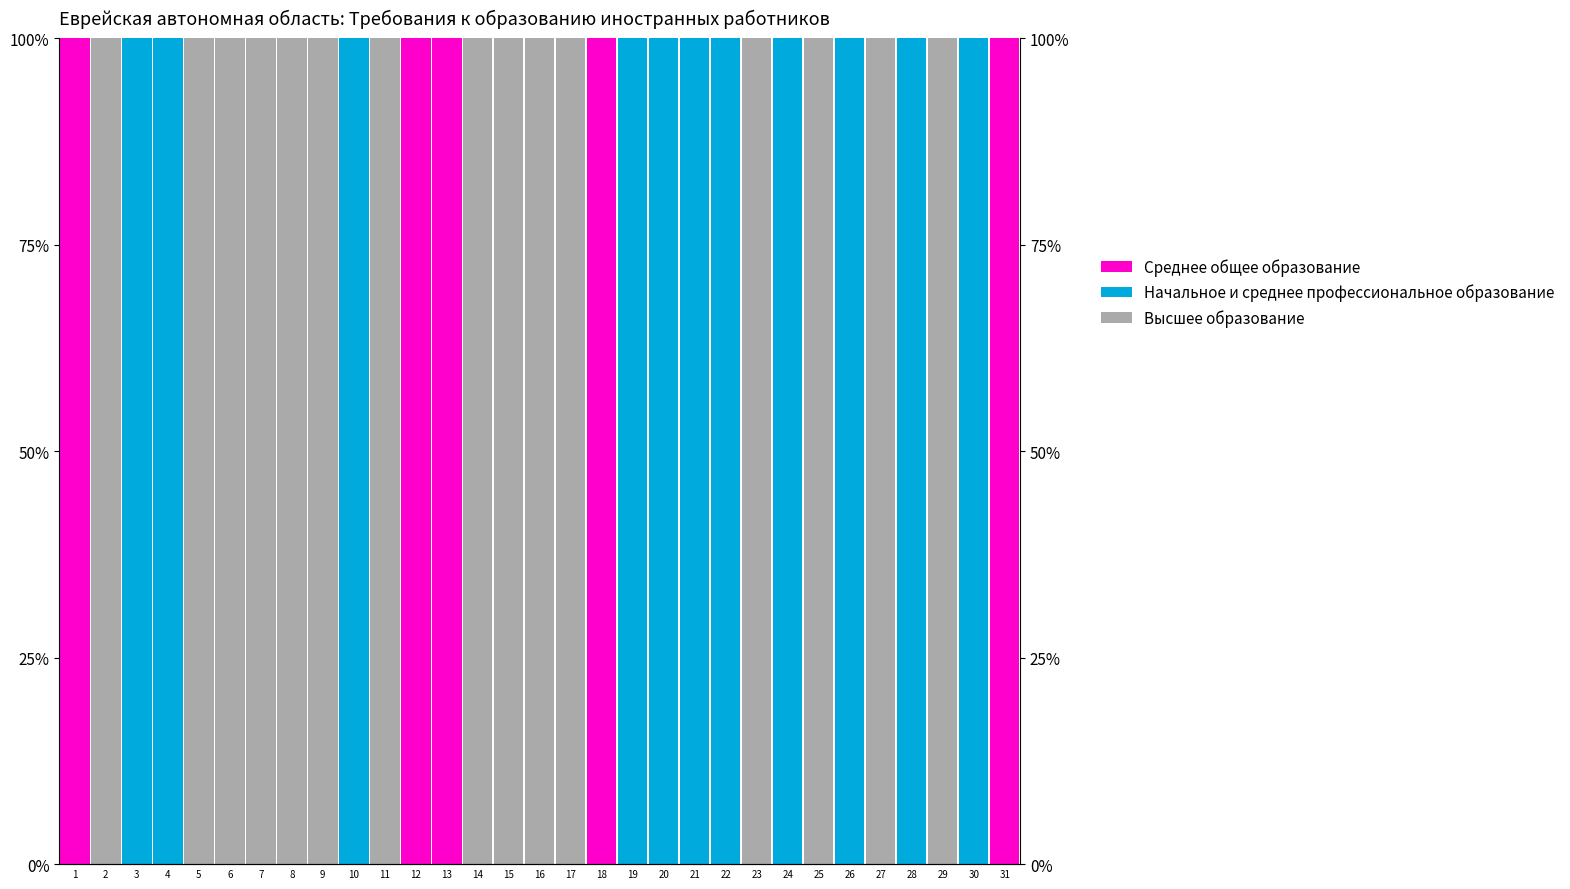

What is the spread (max minus min) of values at 8?

100